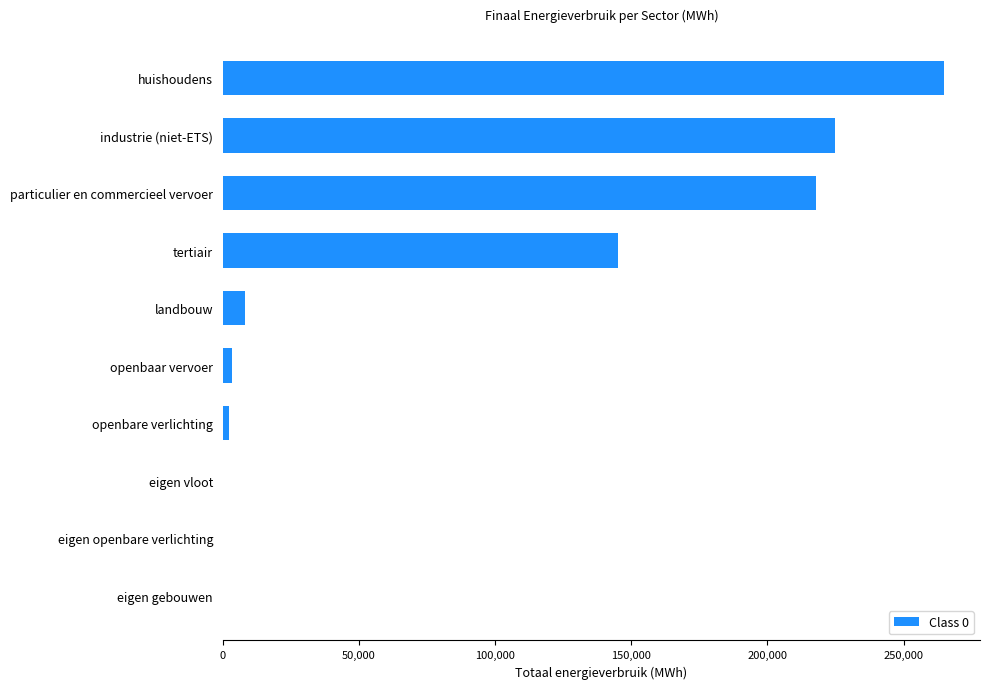

What is the sum of all values?

866320.3